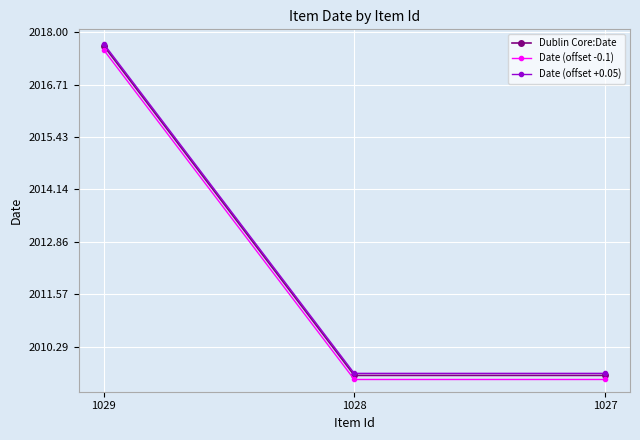

The Dublin Core:Date series shows 2790.4 at 1027. True or false?

False